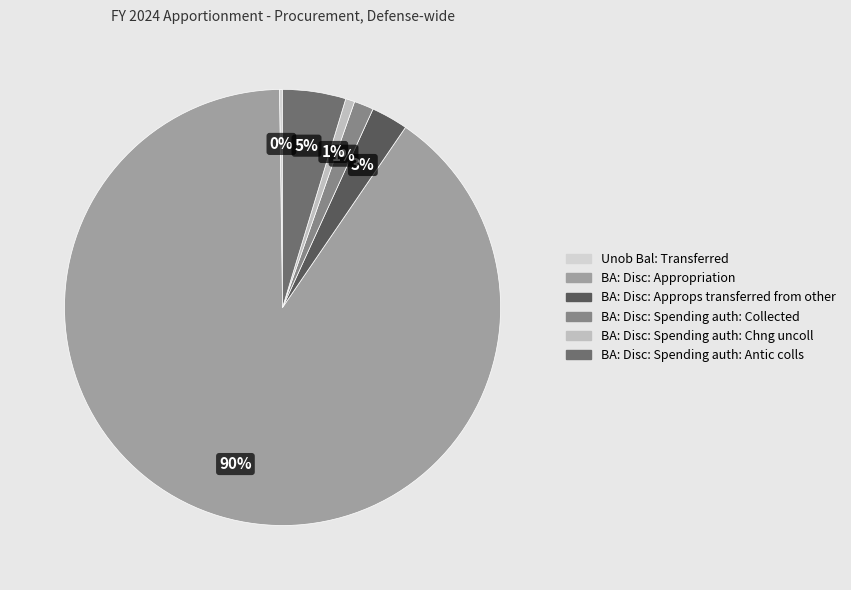

True or false: BA: Disc: Appropriation accounts for 77% of the total.

False